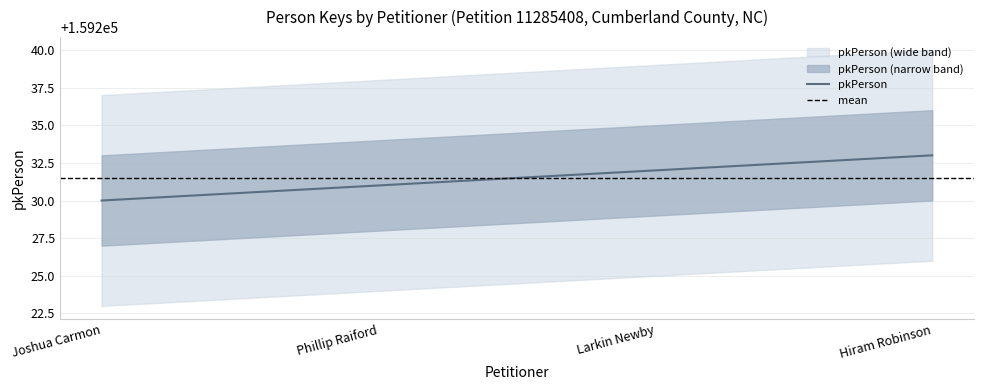

What is the difference between the maximum and minimum values?

3